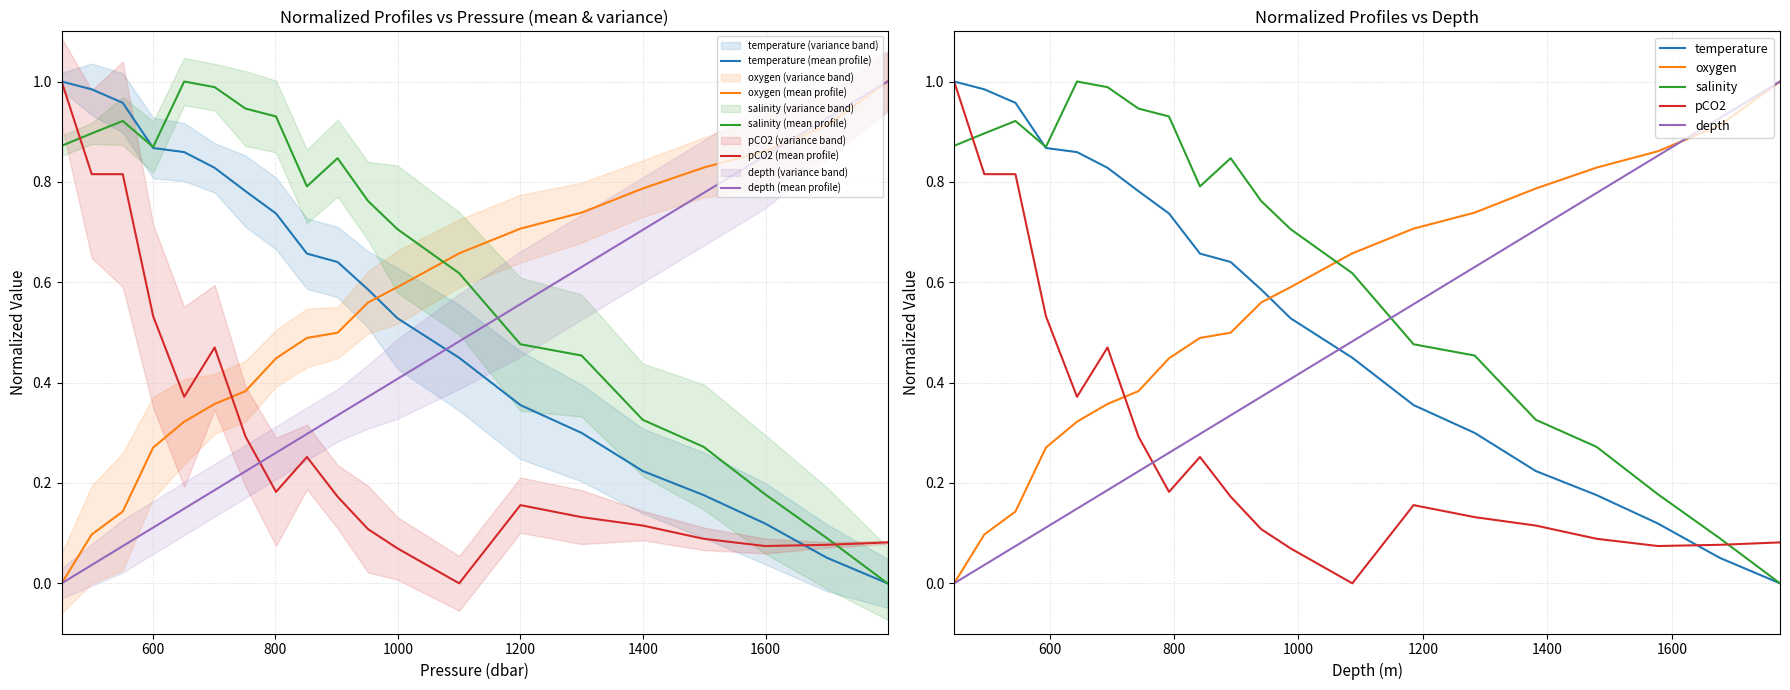

At which label does depth reach its peak?

1798.62